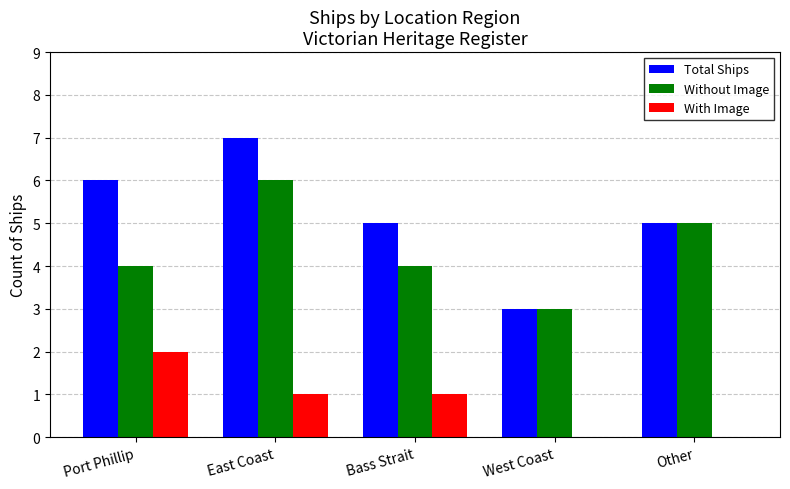

At which category is the sum across all series the highest?

East Coast